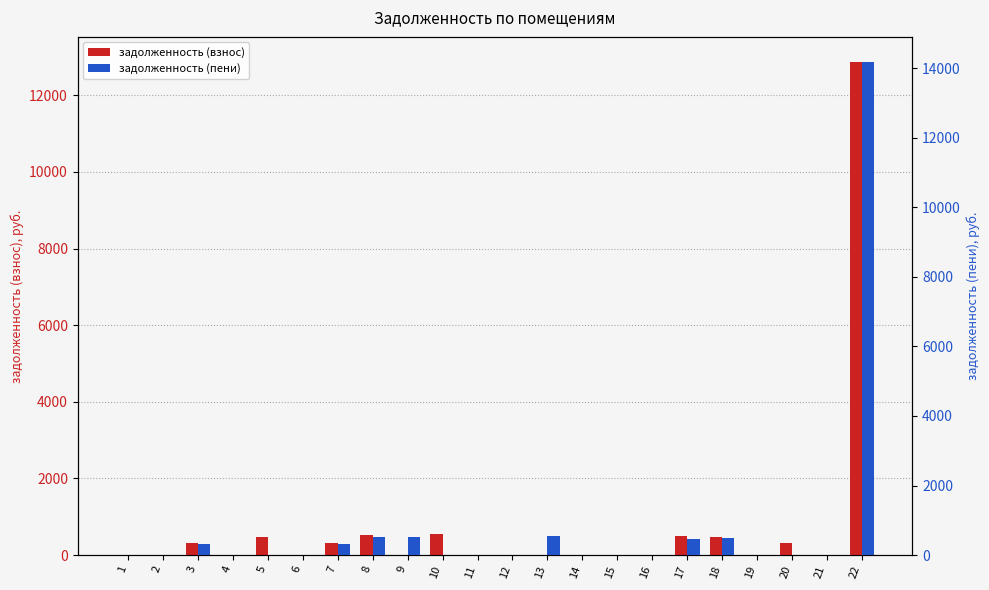

Rank the series at 13 from highest to lowest value.

задолженность (пени), задолженность (взнос)